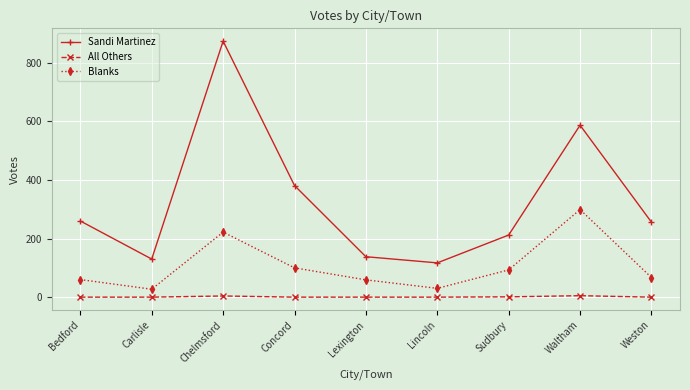

What position from the right is Sudbury?

3